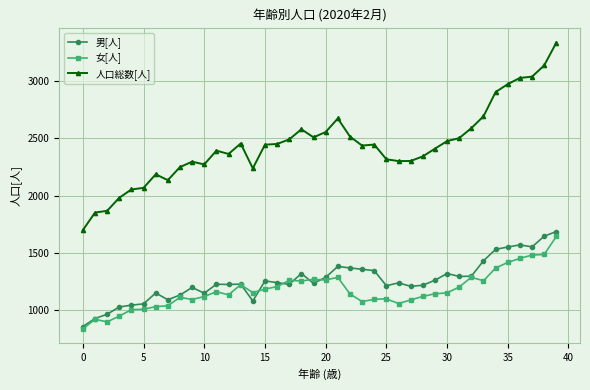

How many distinct data groups are displayed?

3